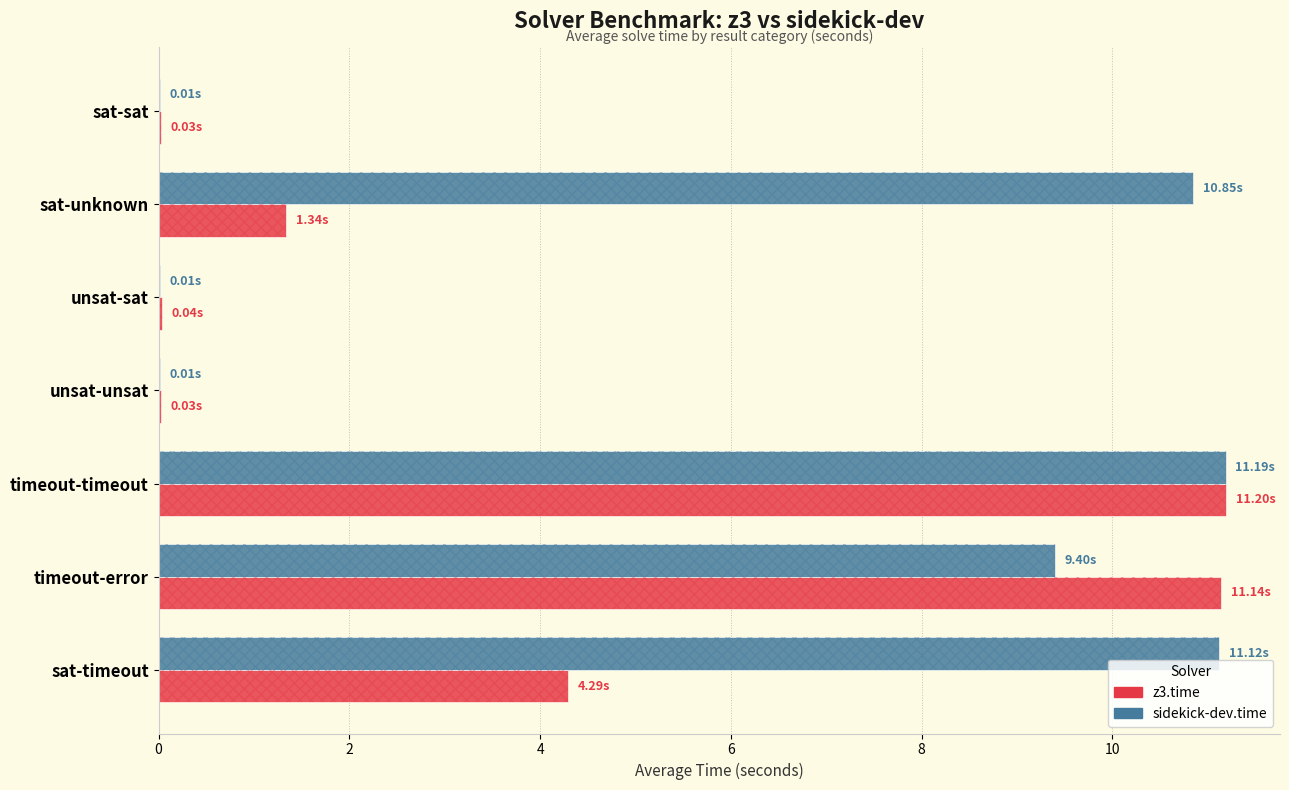

Which series has the largest range (max minus min)?

sidekick-dev.time